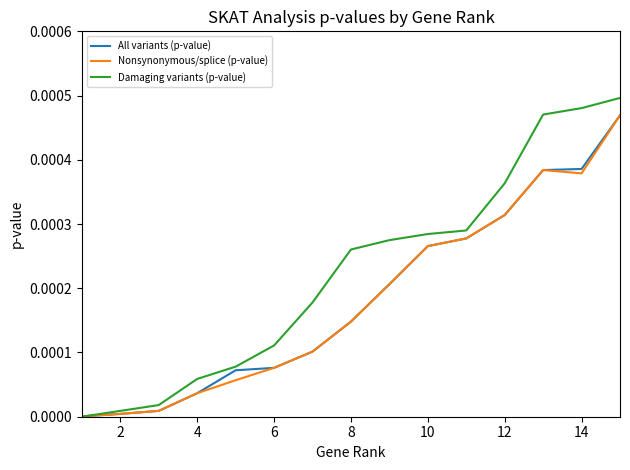

Which series has the widest spread of values?

Damaging variants (p-value)